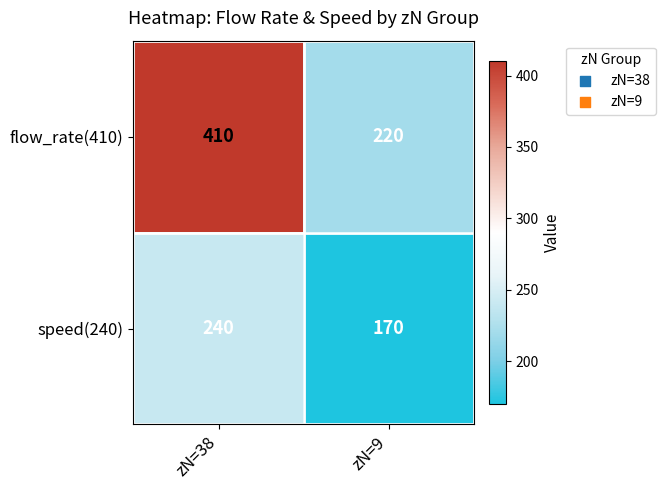

Rank the series at zN=9 from lowest to highest value.

speed(240), flow_rate(410)